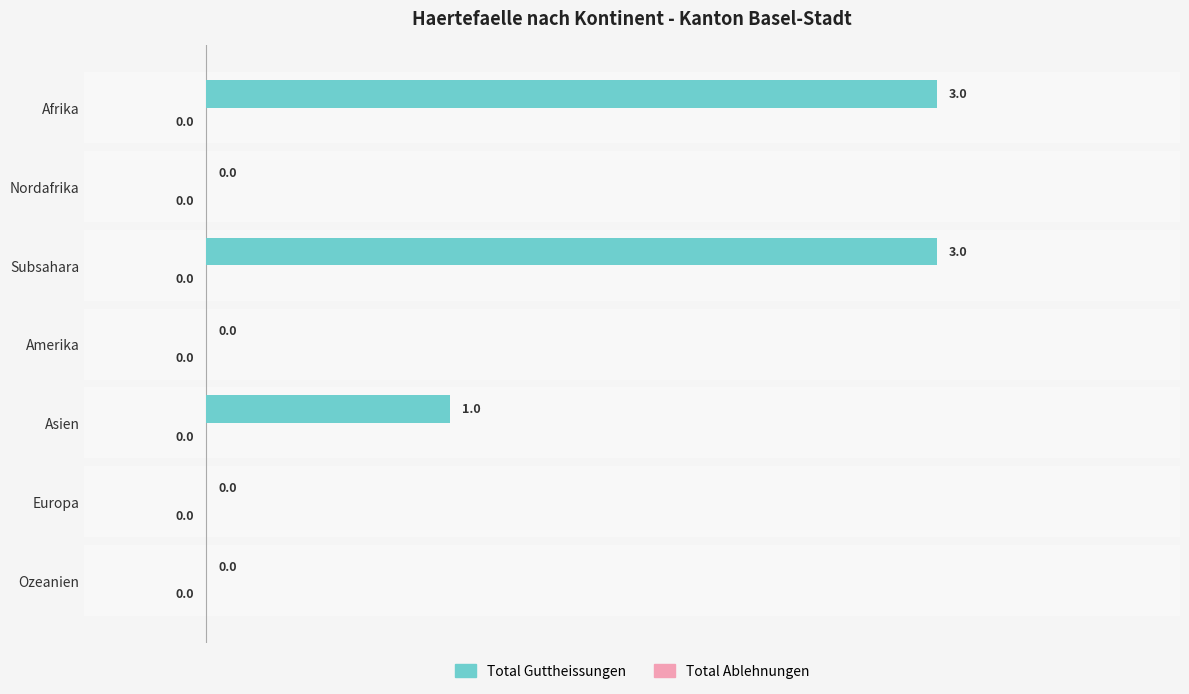

What is the sum of the values at Afrika and Subsahara?

6